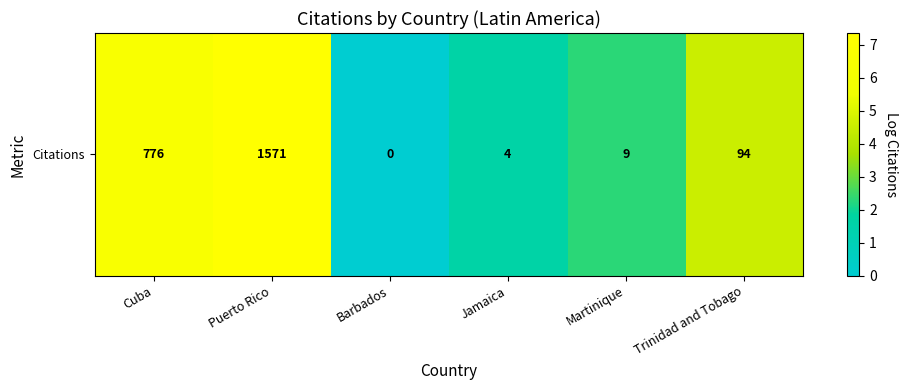

Which category has the lowest value across all series?

Barbados